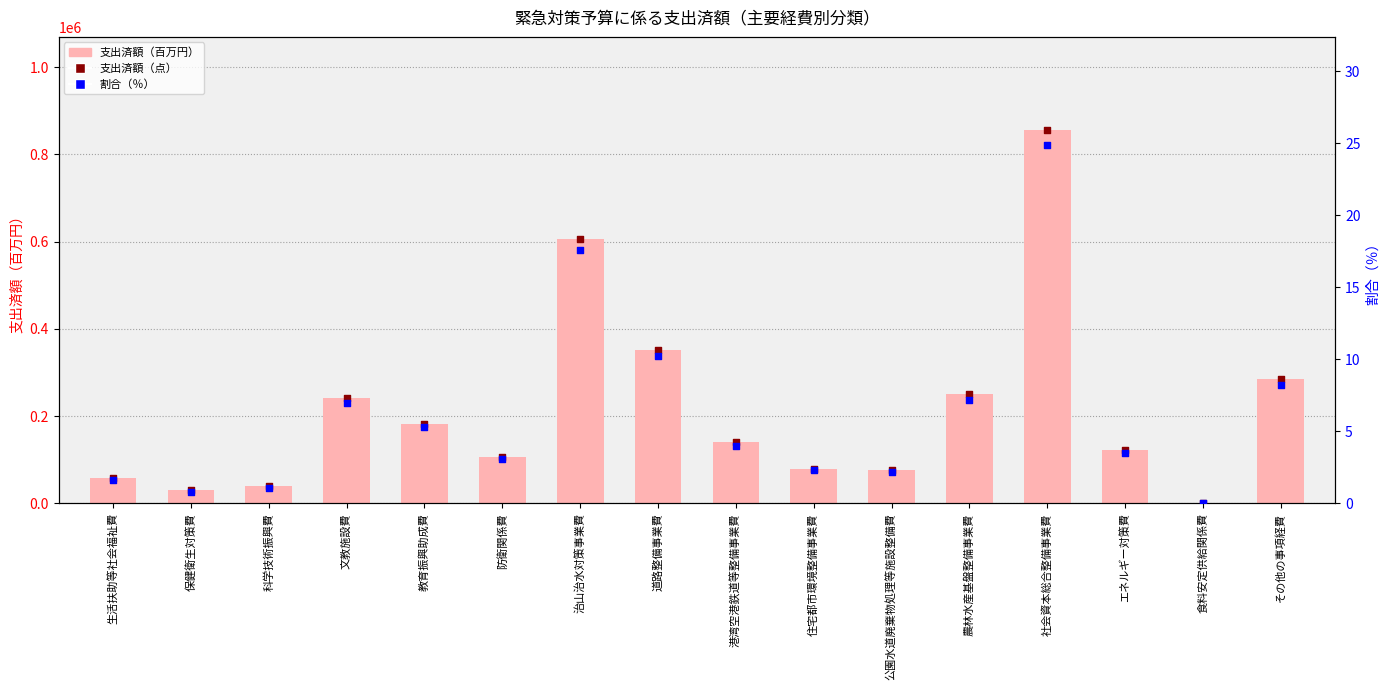

Which series reaches the minimum Y coordinate?

割合（％）